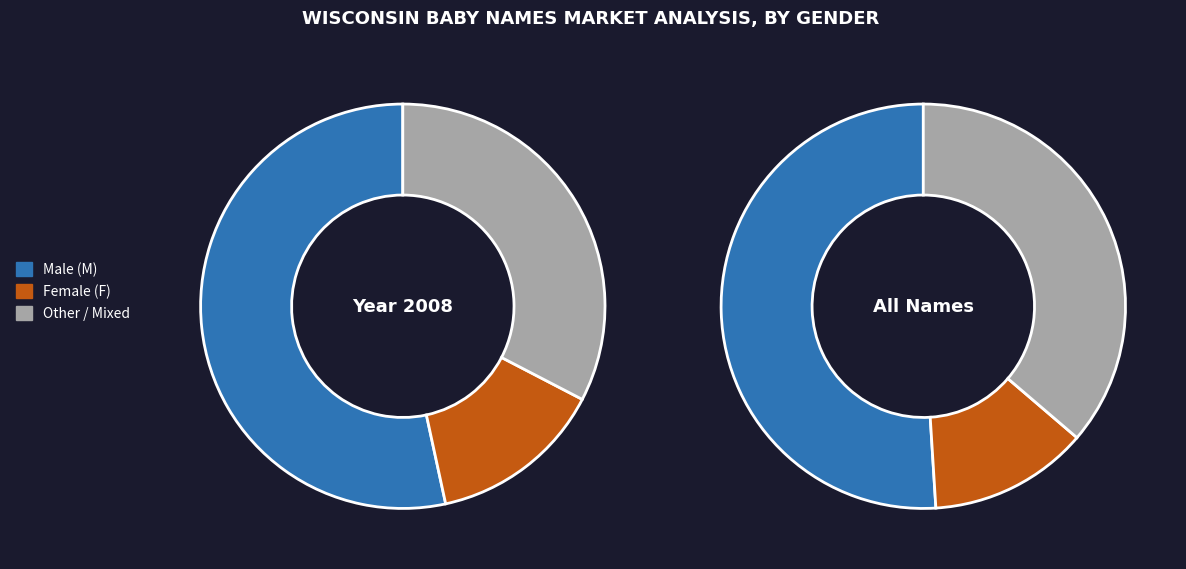

The 6 slice represents 18% of the pie. True or false?

False